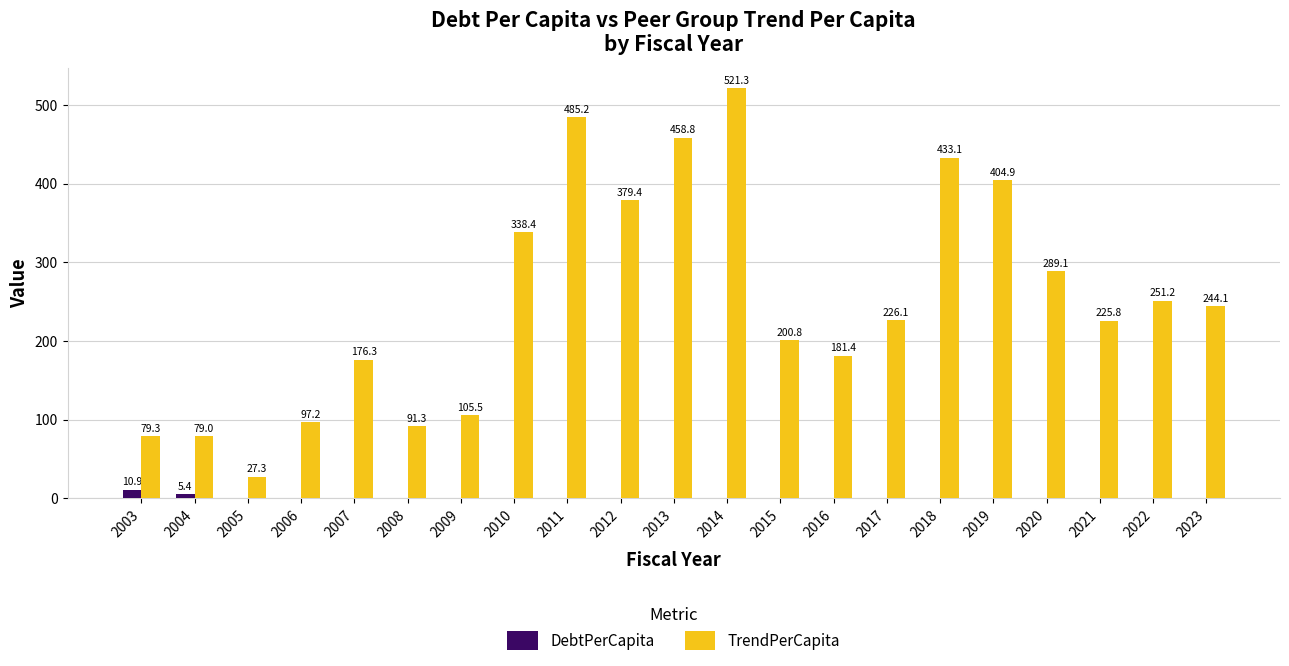

At which category is the sum across all series the highest?

2014